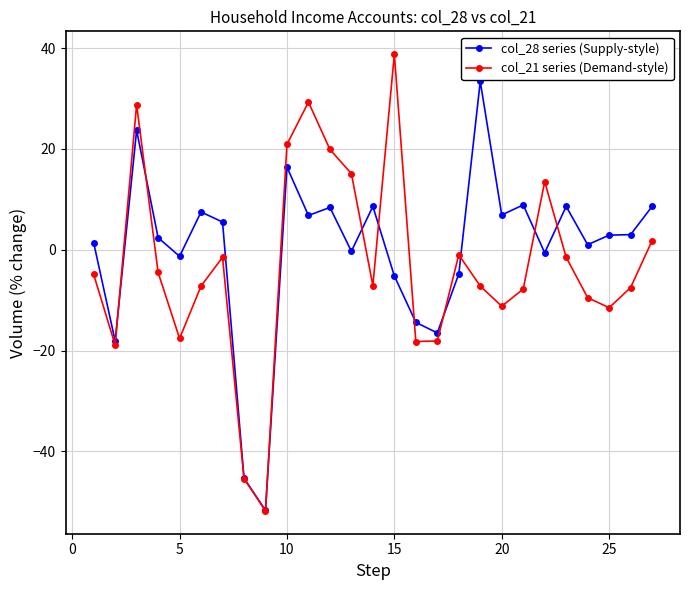

List the series in order of their peak value, highest first.

col_21 series (Demand-style), col_28 series (Supply-style)